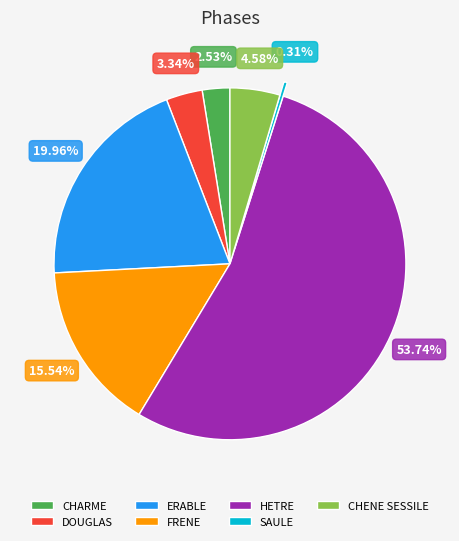

Which has a higher value, FRENE or DOUGLAS?

FRENE